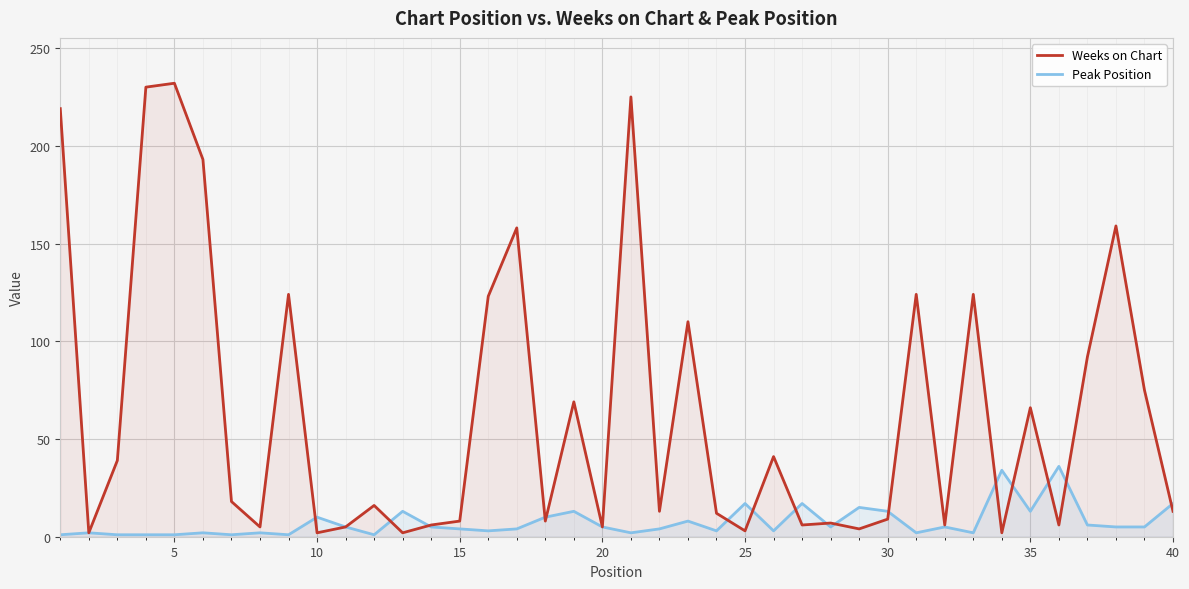

Rank the series by their maximum value, from highest to lowest.

Weeks on Chart, Peak Position